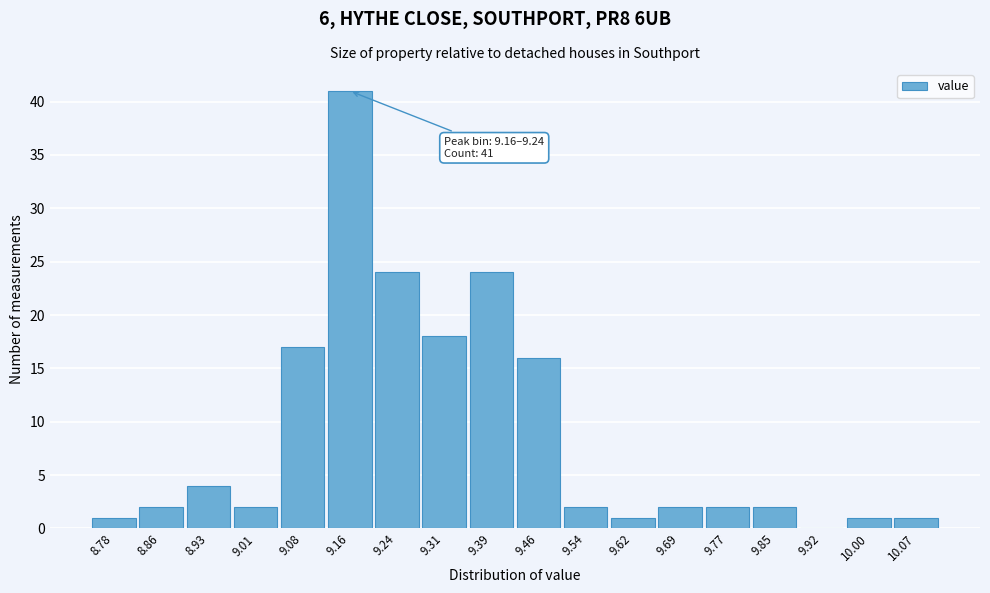

Reading left to right, extract all data points from this chart.

8.78=1	8.86=2	8.93=4	9.01=2	9.08=17	9.16=41	9.24=24	9.31=18	9.39=24	9.46=16	9.54=2	9.62=1	9.69=2	9.77=2	9.85=2	9.92=0	10.00=1	10.07=1